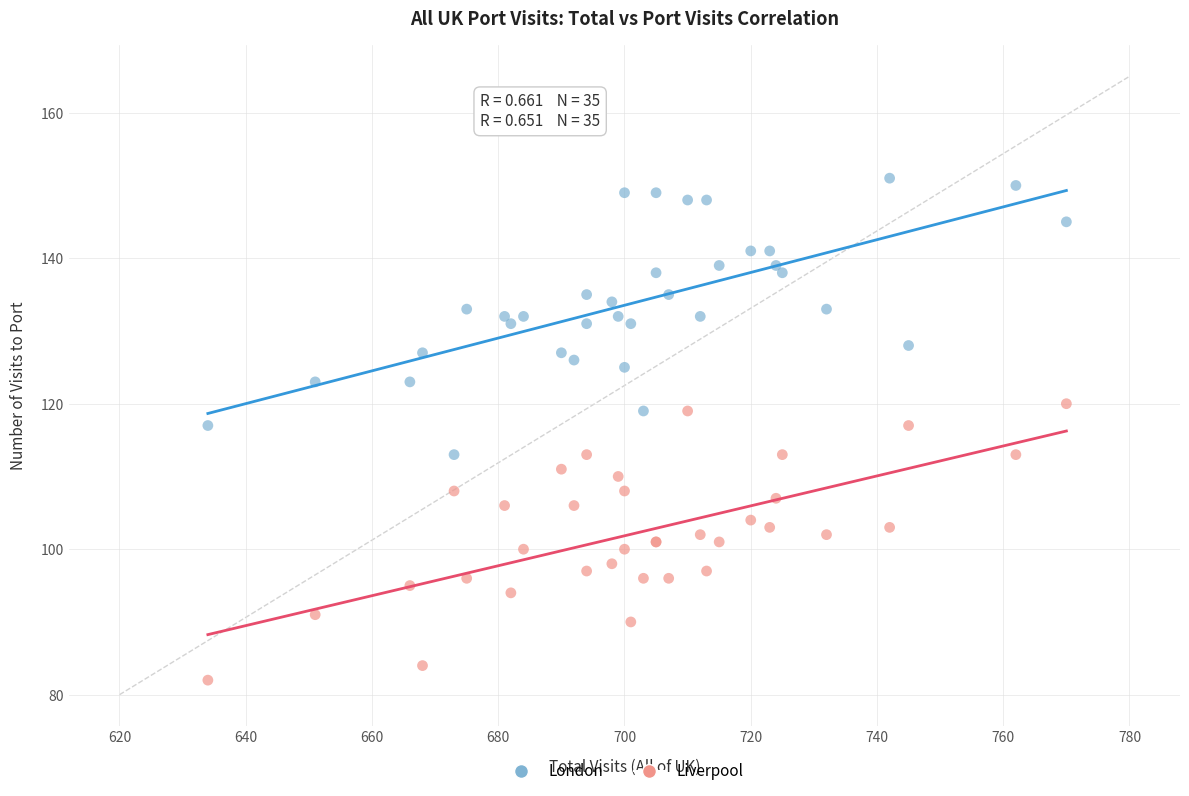

What is the X range (max minus min) for the scatter plot?

136